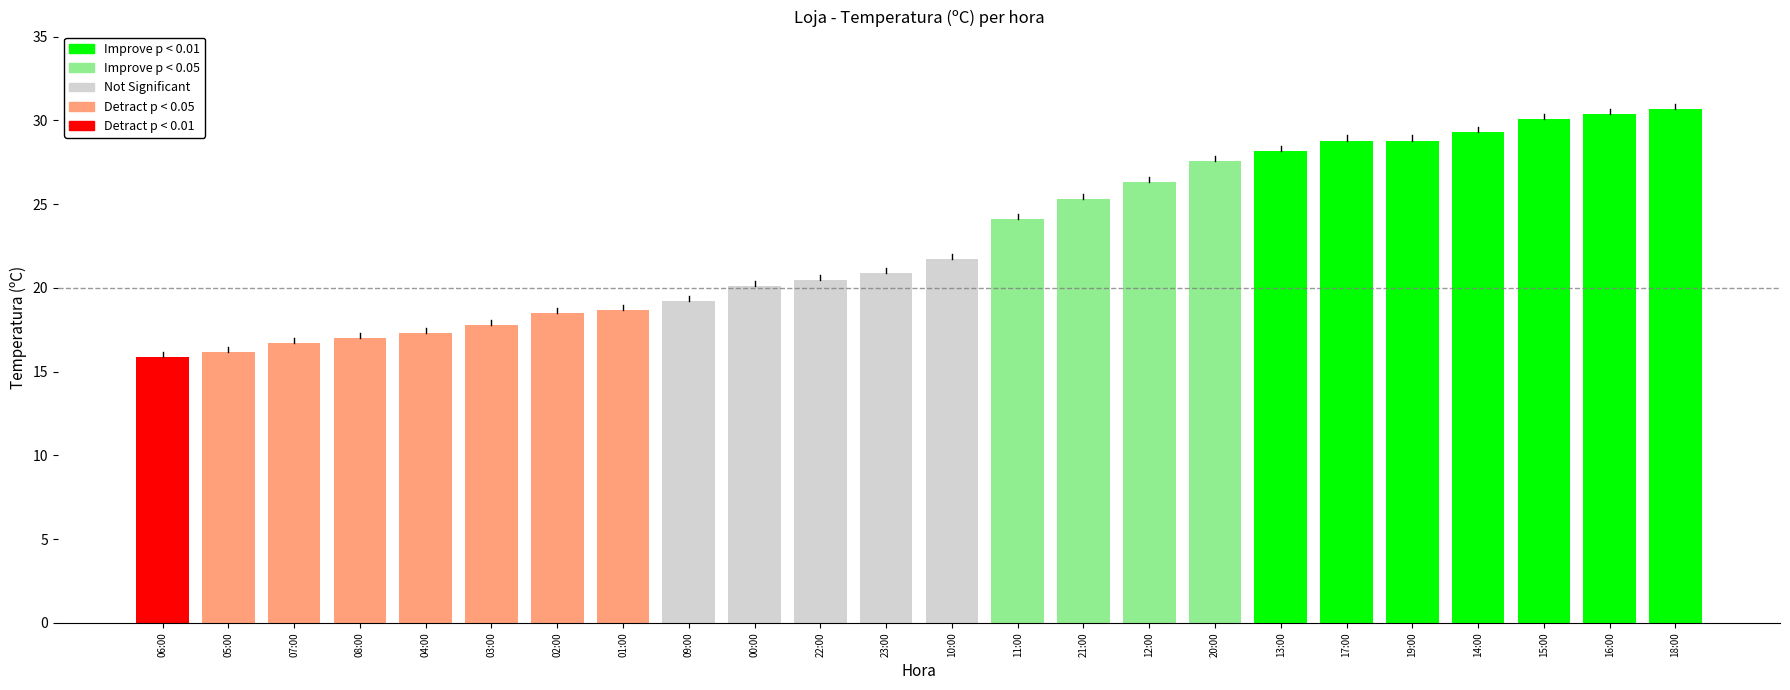

What is the difference between the second highest and minimum values?

14.5